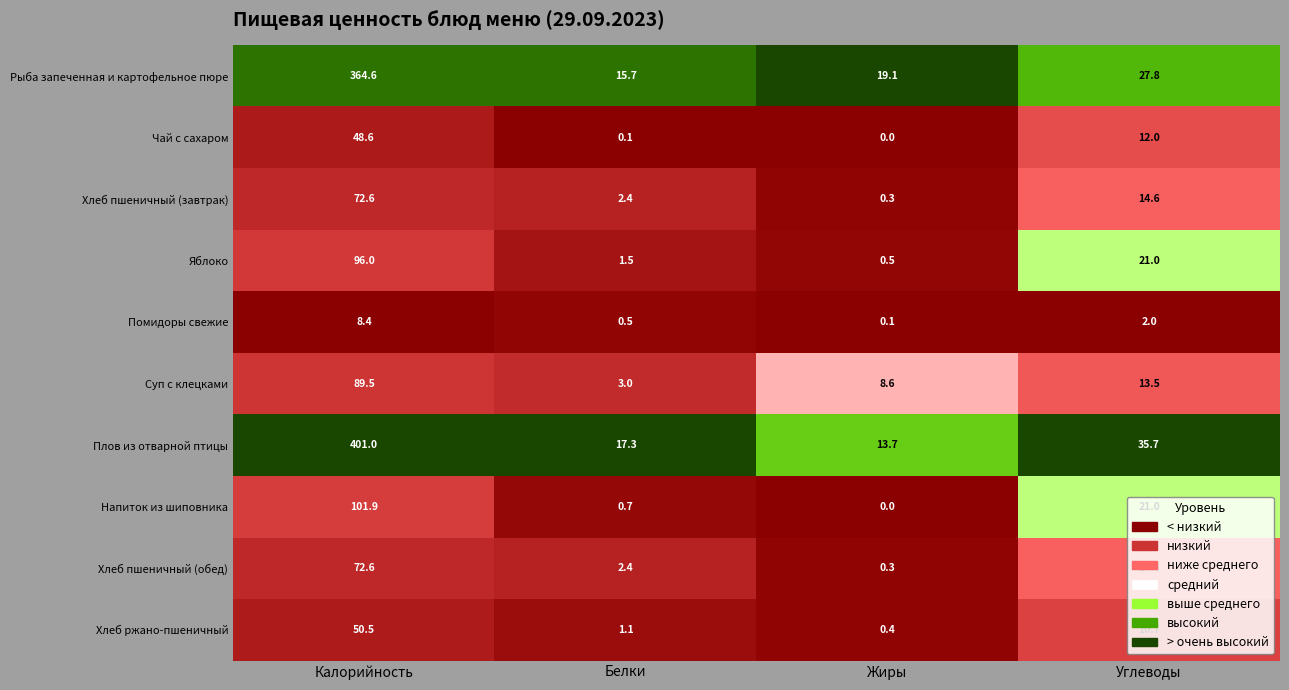

At how many categories does at least one series exceed 0?

4